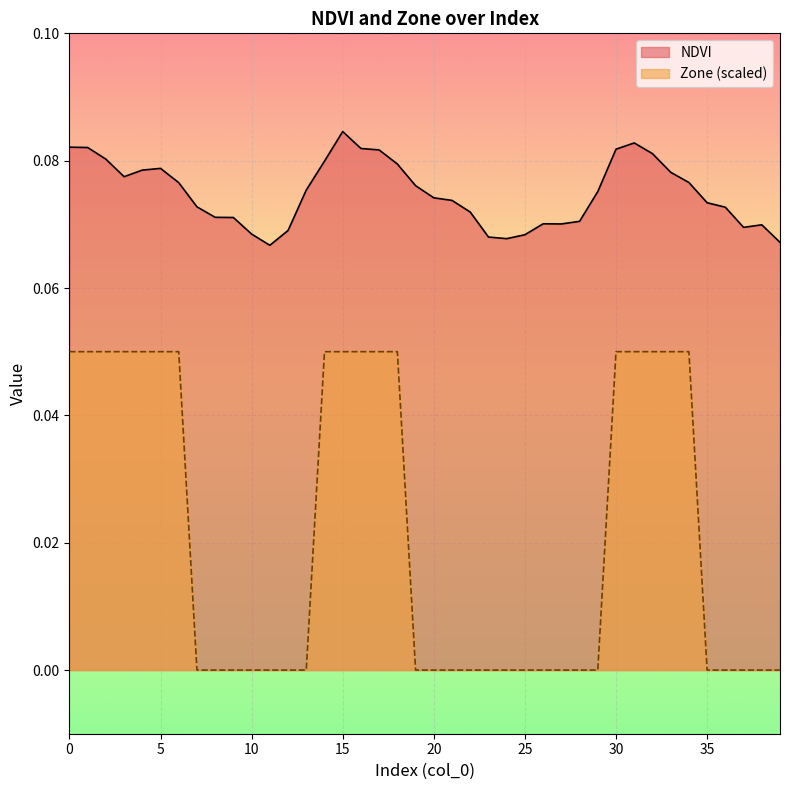

Read the Zone value at 4.

0.1